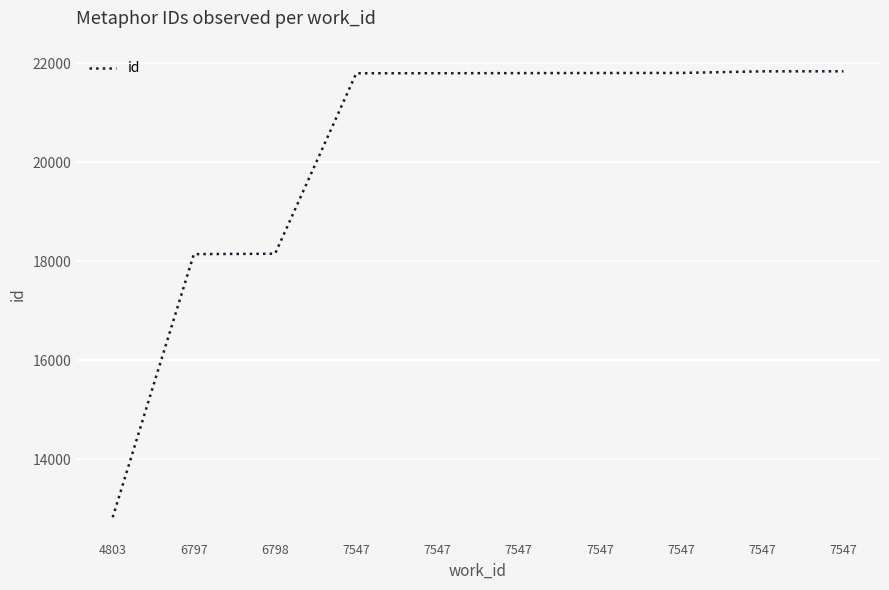

Is it true that the value at 4803 is 18913?

False